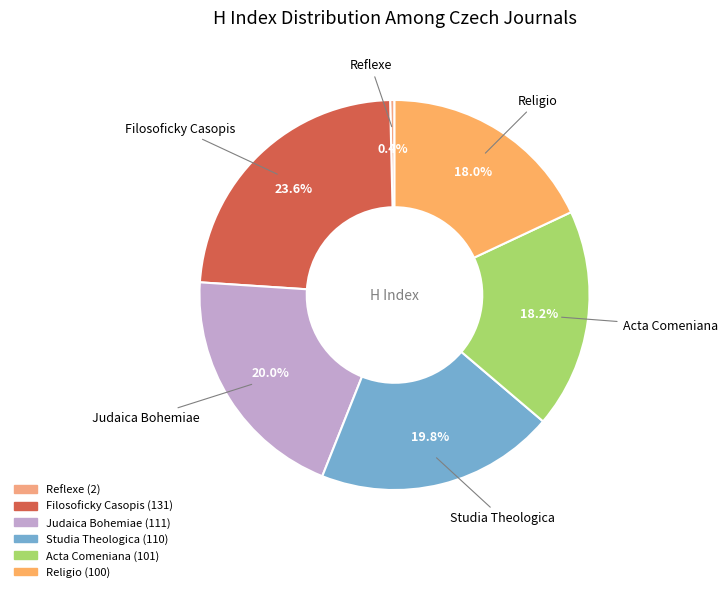

Does Studia Theologica account for over 50% of the chart?

No